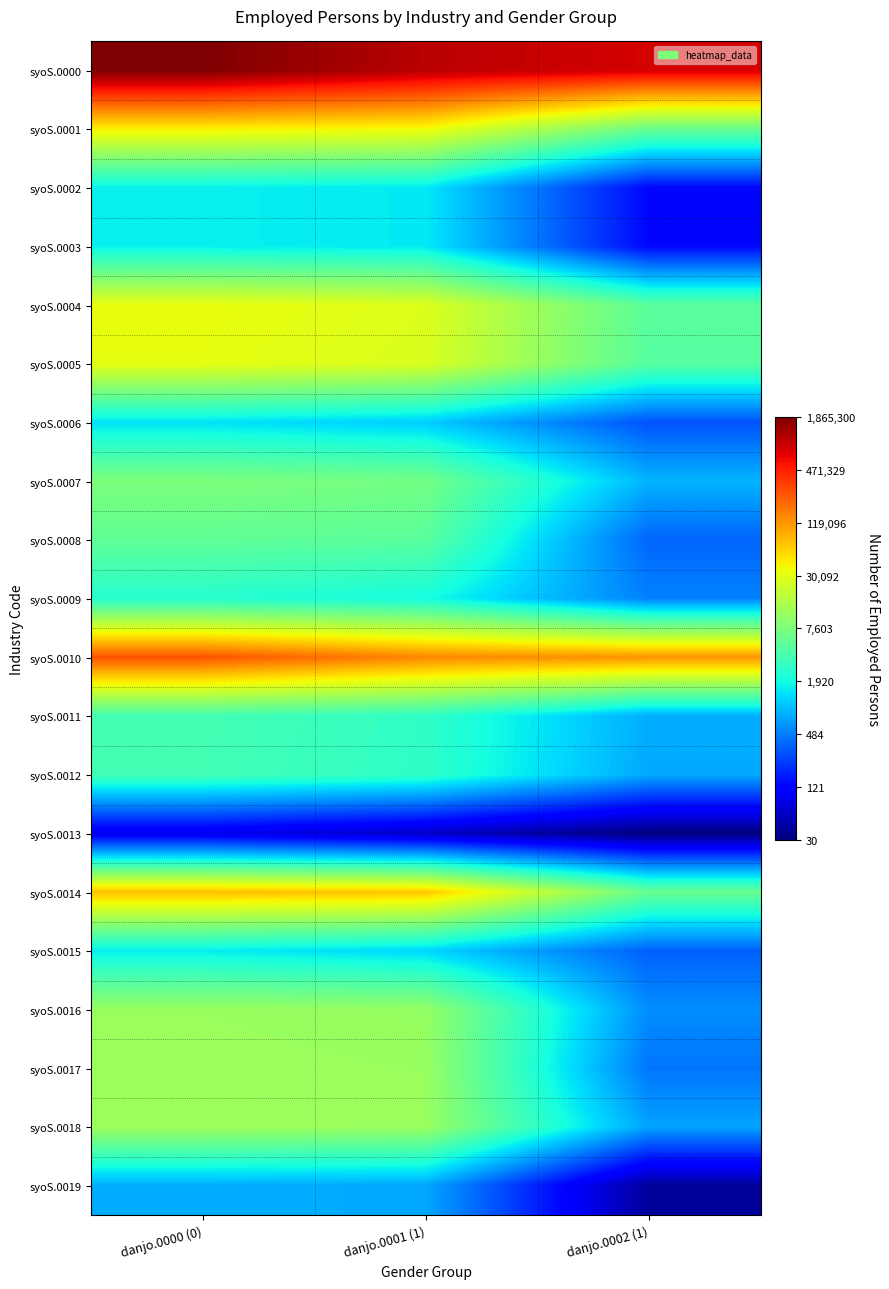

Reading right to left, transcribe all the data shown in this chart.

syoS.0000: danjo.0002 (1)=13.6	danjo.0001 (1)=13.9	danjo.0000 (0)=14.4
syoS.0001: danjo.0002 (1)=8.7	danjo.0001 (1)=10.5	danjo.0000 (0)=10.6
syoS.0002: danjo.0002 (1)=4.9	danjo.0001 (1)=7.3	danjo.0000 (0)=7.4
syoS.0003: danjo.0002 (1)=4.9	danjo.0001 (1)=7.3	danjo.0000 (0)=7.4
syoS.0004: danjo.0002 (1)=8.5	danjo.0001 (1)=10.2	danjo.0000 (0)=10.4
syoS.0005: danjo.0002 (1)=8.4	danjo.0001 (1)=10.2	danjo.0000 (0)=10.3
syoS.0006: danjo.0002 (1)=5.7	danjo.0001 (1)=7.0	danjo.0000 (0)=7.3
syoS.0007: danjo.0002 (1)=6.8	danjo.0001 (1)=8.8	danjo.0000 (0)=9.0
syoS.0008: danjo.0002 (1)=5.9	danjo.0001 (1)=8.5	danjo.0000 (0)=8.6
syoS.0009: danjo.0002 (1)=6.2	danjo.0001 (1)=7.6	danjo.0000 (0)=7.8
syoS.0010: danjo.0002 (1)=11.7	danjo.0001 (1)=11.9	danjo.0000 (0)=12.5
syoS.0011: danjo.0002 (1)=6.7	danjo.0001 (1)=7.9	danjo.0000 (0)=8.2
syoS.0012: danjo.0002 (1)=6.6	danjo.0001 (1)=7.9	danjo.0000 (0)=8.2
syoS.0013: danjo.0002 (1)=3.4	danjo.0001 (1)=4.1	danjo.0000 (0)=4.5
syoS.0014: danjo.0002 (1)=8.7	danjo.0001 (1)=11.1	danjo.0000 (0)=11.2
syoS.0015: danjo.0002 (1)=5.9	danjo.0001 (1)=7.1	danjo.0000 (0)=7.4
syoS.0016: danjo.0002 (1)=6.3	danjo.0001 (1)=9.3	danjo.0000 (0)=9.3
syoS.0017: danjo.0002 (1)=6.1	danjo.0001 (1)=9.3	danjo.0000 (0)=9.4
syoS.0018: danjo.0002 (1)=6.6	danjo.0001 (1)=9.3	danjo.0000 (0)=9.4
syoS.0019: danjo.0002 (1)=3.7	danjo.0001 (1)=6.6	danjo.0000 (0)=6.7